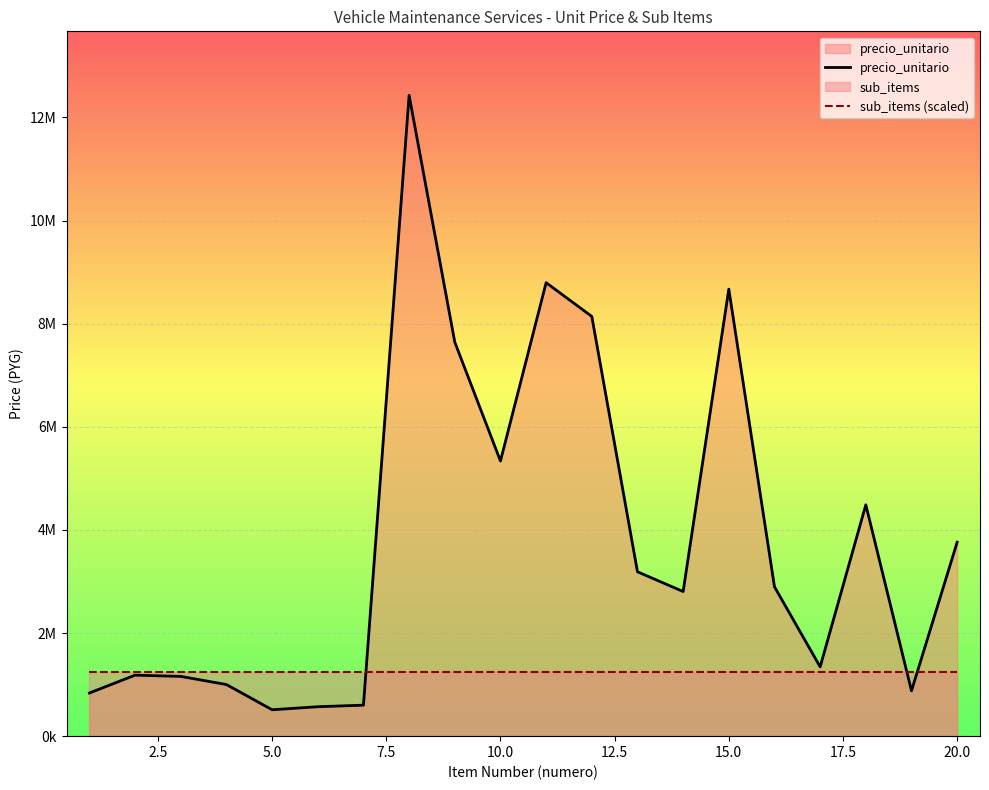

How many times do precio_unitario and sub_items (scaled) cross each other?

3